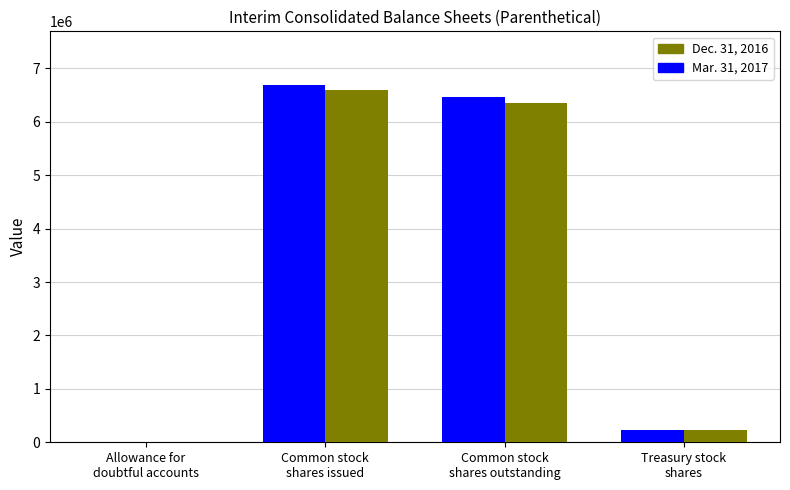

Reading left to right, extract all data points from this chart.

Mar. 31, 2017: 10824	6691000	6459000	232000
Dec. 31, 2016: 10326	6592000	6361000	232000